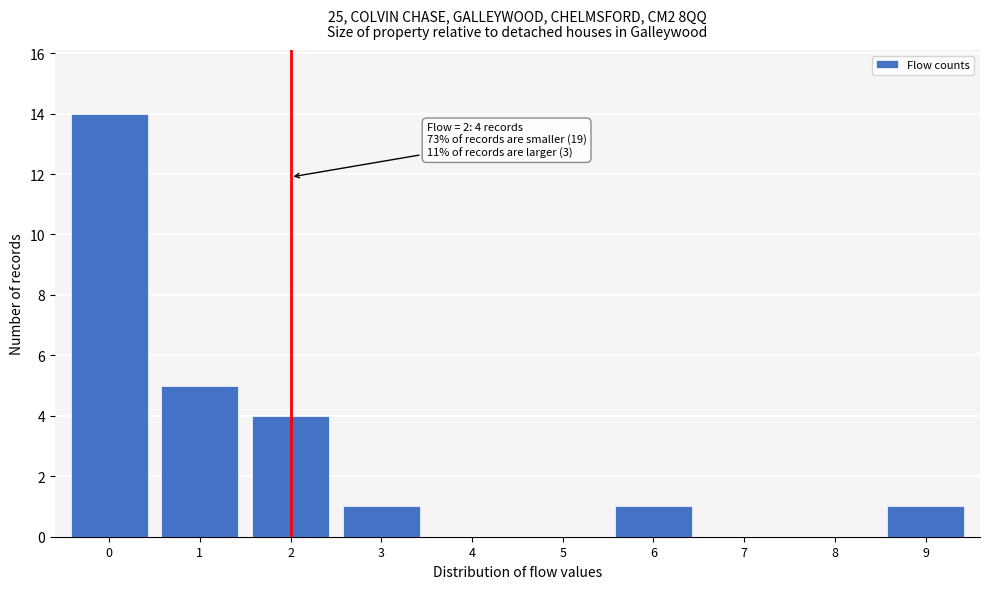

Reading left to right, transcribe all the data shown in this chart.

0=14	1=5	2=4	3=1	4=0	5=0	6=1	7=0	8=0	9=1